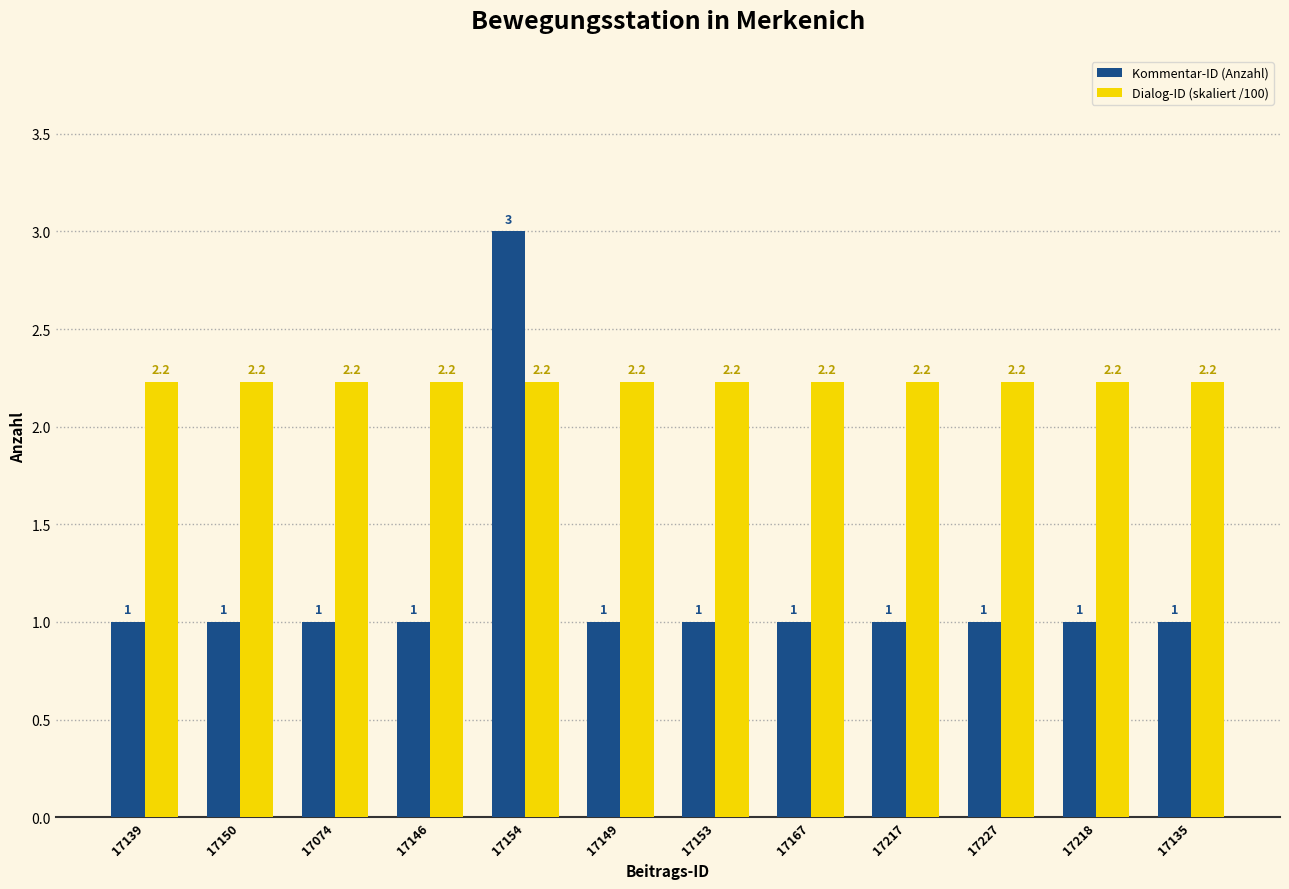

List the series in order of their overall mean, lowest first.

Kommentar-ID (Anzahl), Dialog-ID (skaliert /100)